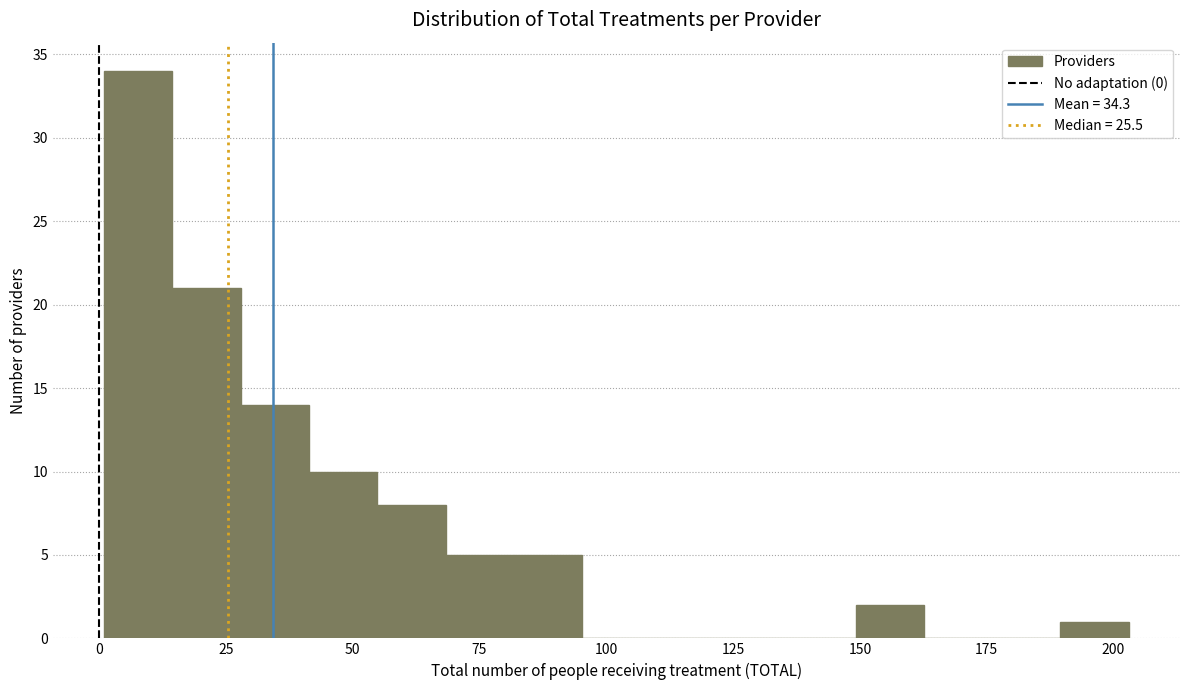

Read against the x-axis, roughly where is the centre of the tallest bar?

10